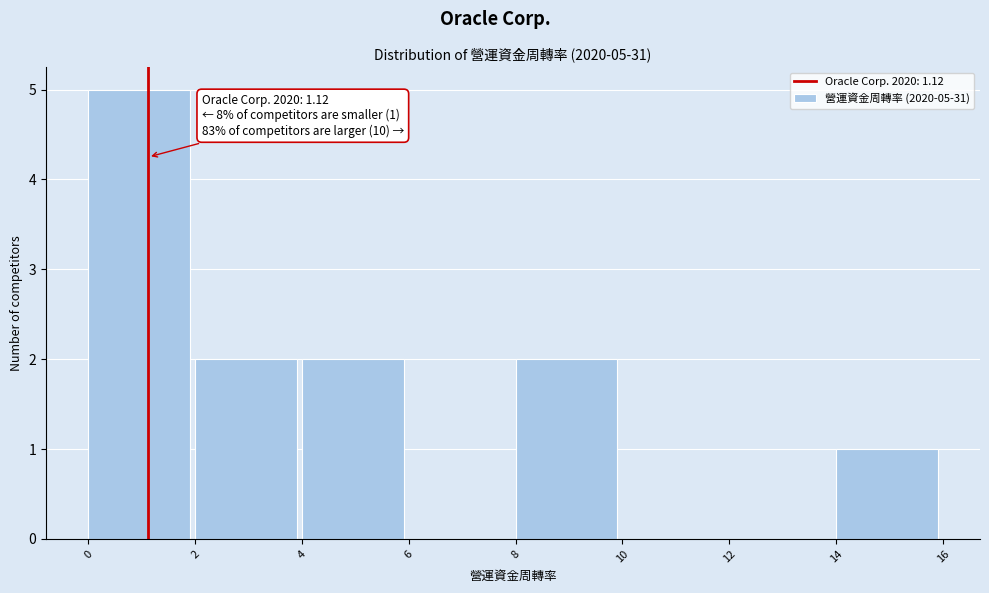

Over which range of the x-axis is the bar tallest?

0 to 2